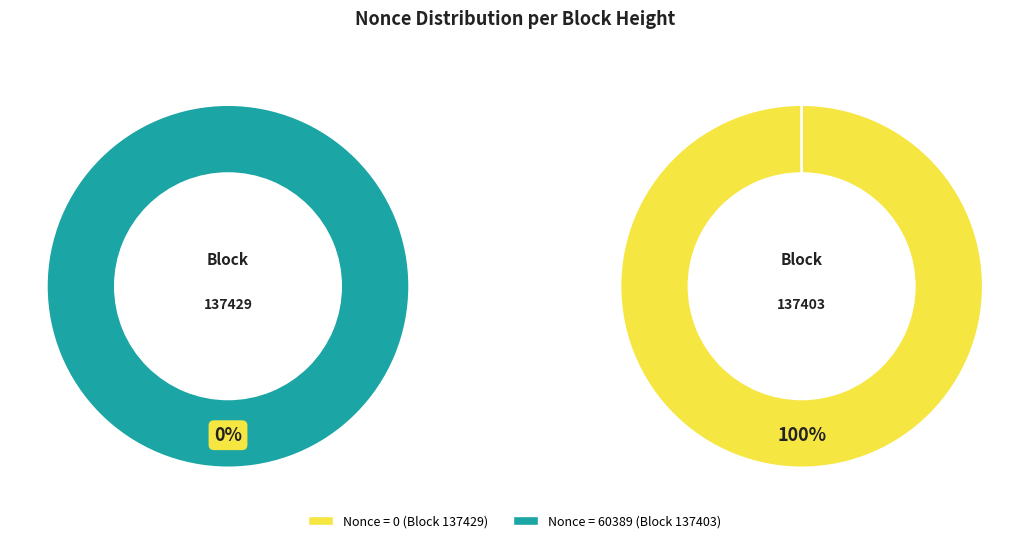

How much of the chart is everything except 137429?

50.0%